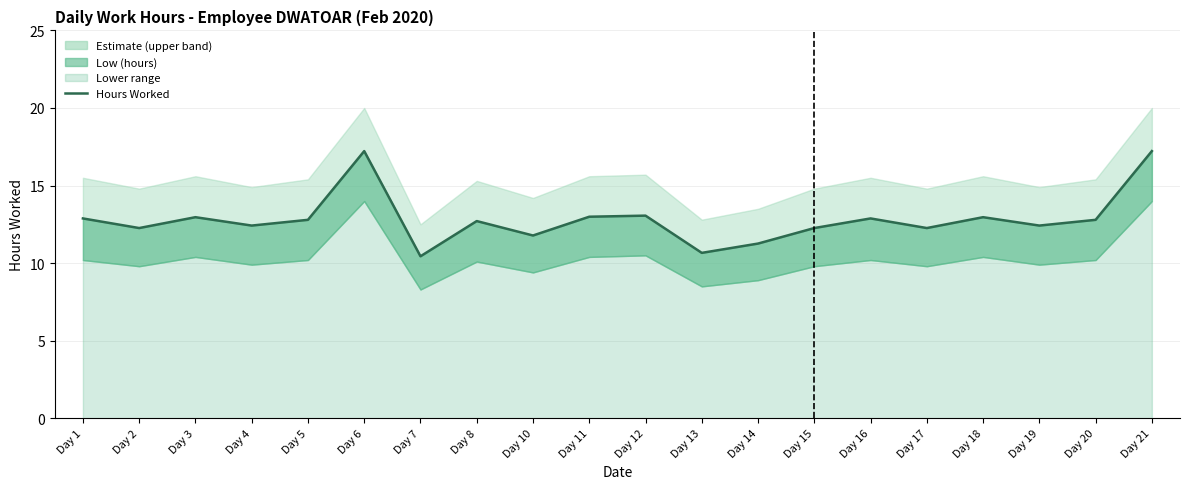

Which label corresponds to the smallest value in the chart?

Day 7